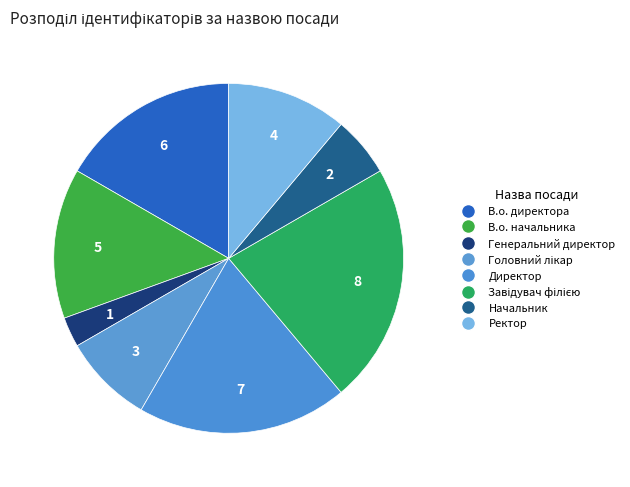

Is it true that В.о. начальника is 27% of the pie?

False